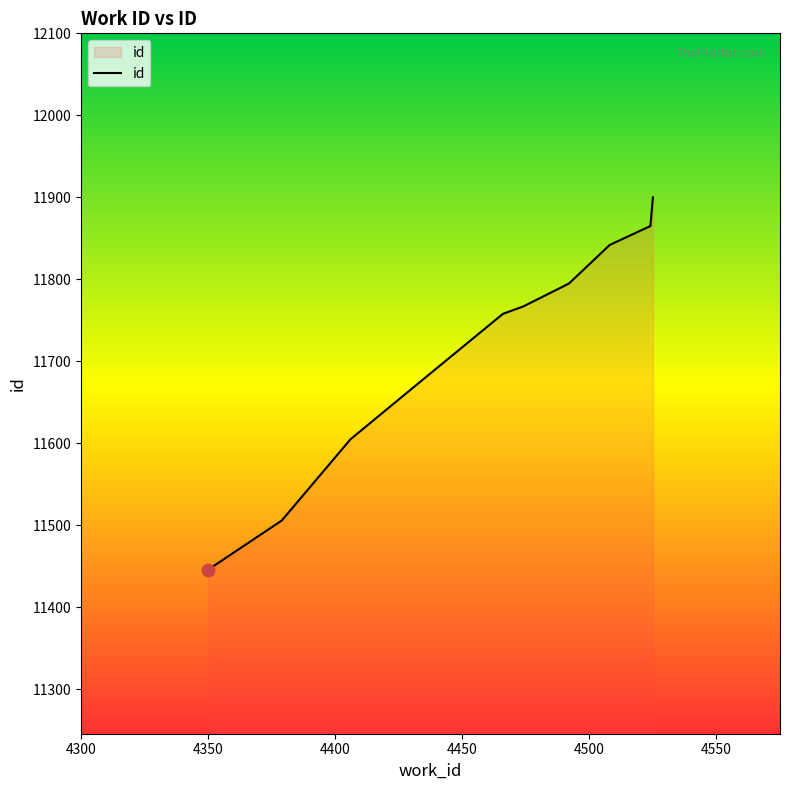

What is the minimum value shown in the chart?

11446